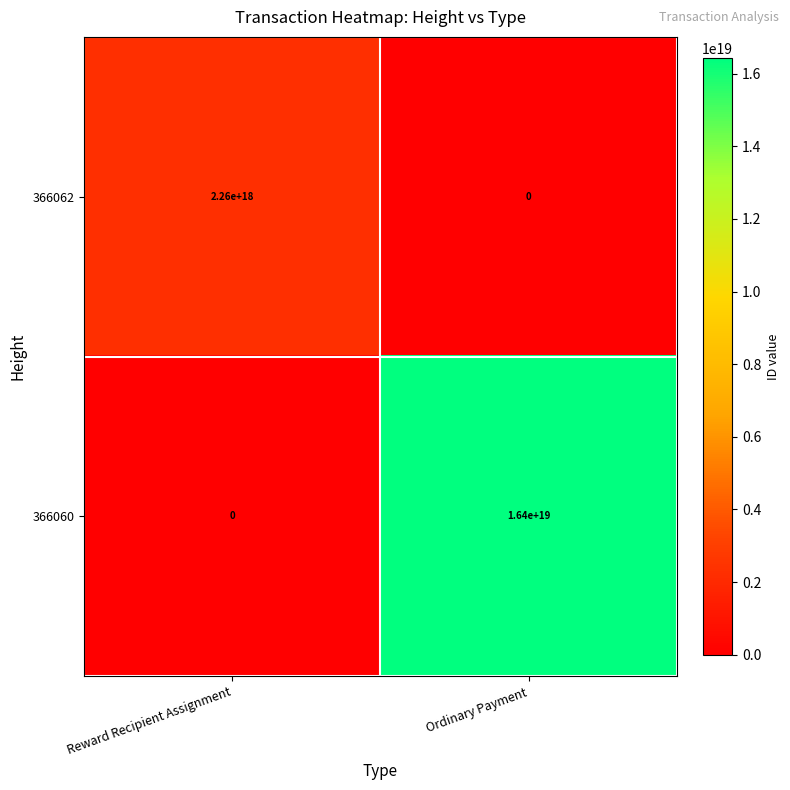

At which category is the sum across all series the highest?

Ordinary Payment